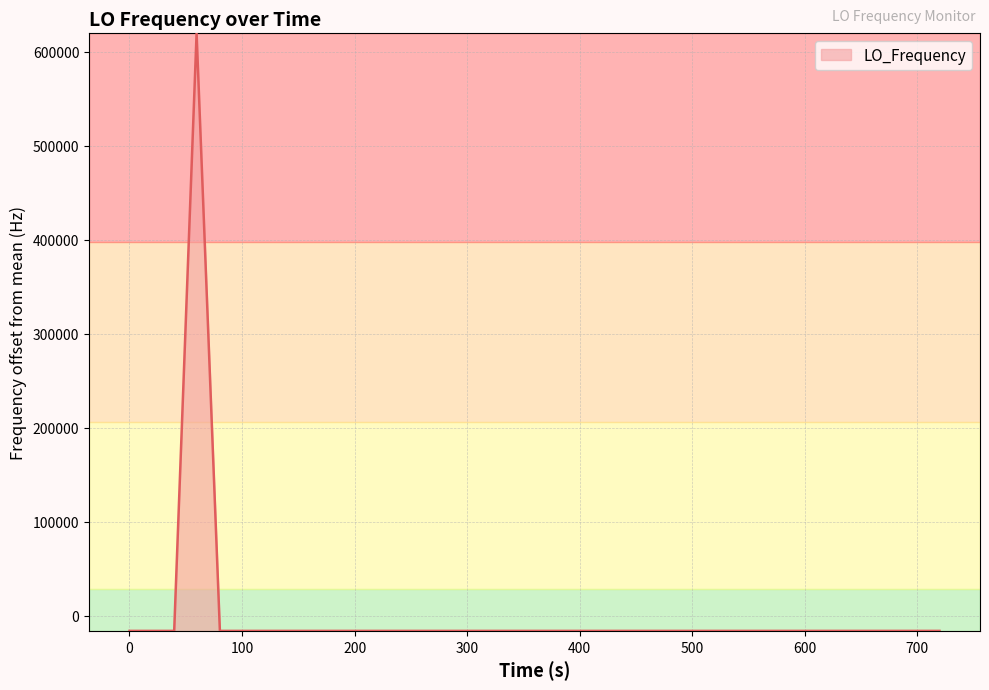

What is the minimum value shown in the chart?

-15895.5